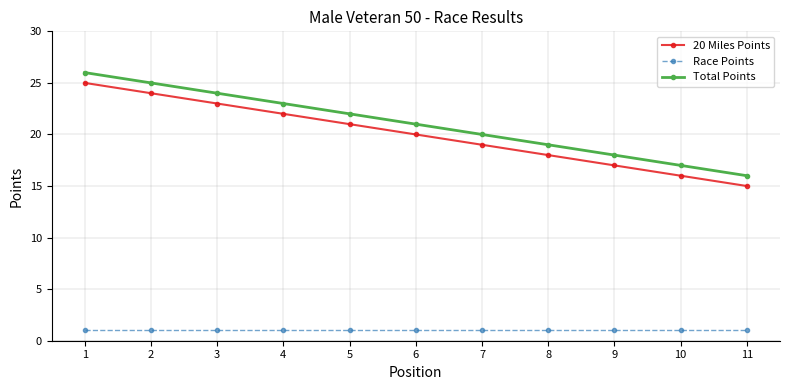

What is the approximate value of 20 Miles Points at 4?

22